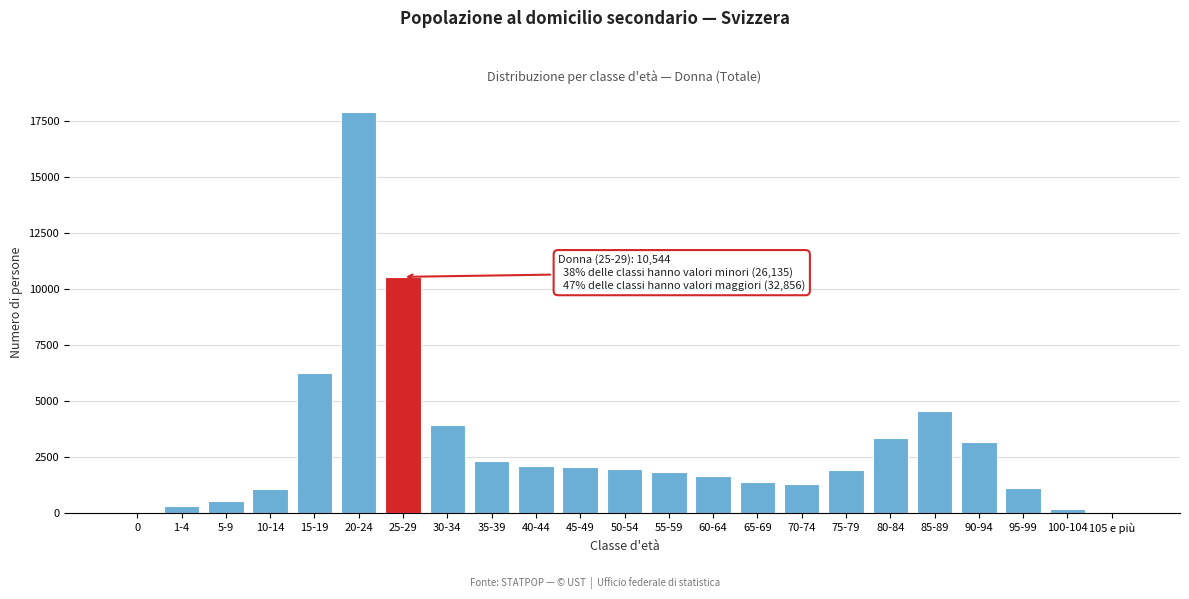

What is the greatest value displayed?

17895